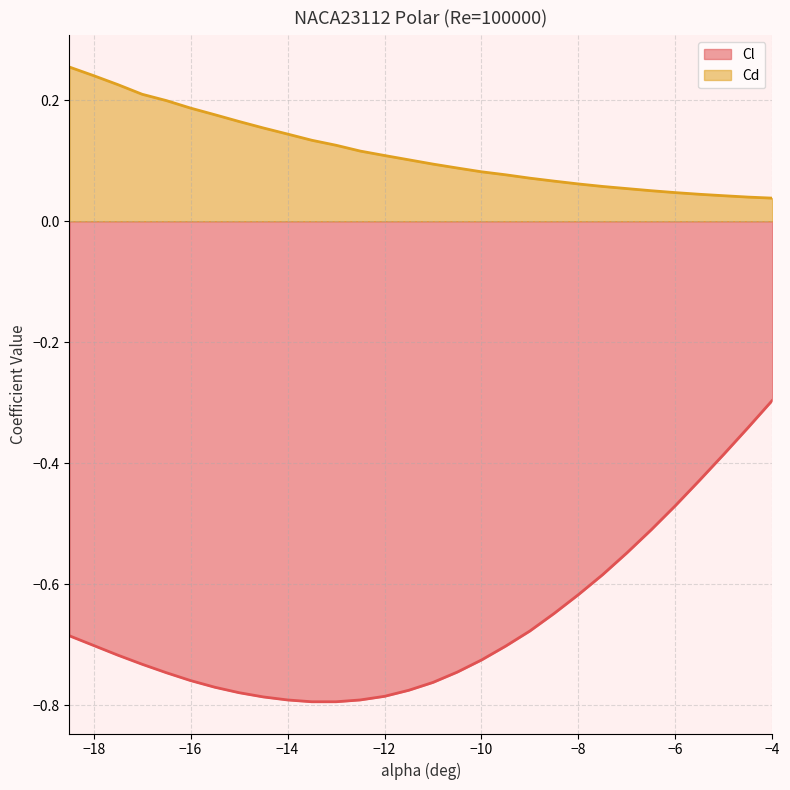

True or false: Cd and Cl cross at least once.

False